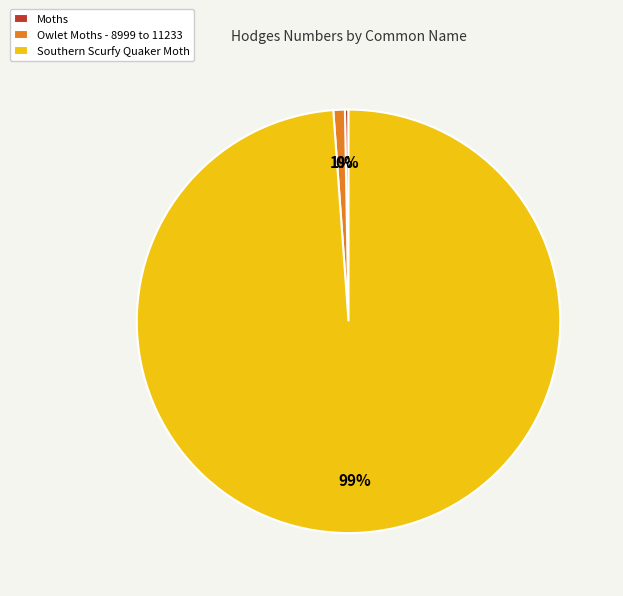

Which slice represents more than half of the pie?

Southern Scurfy Quaker Moth